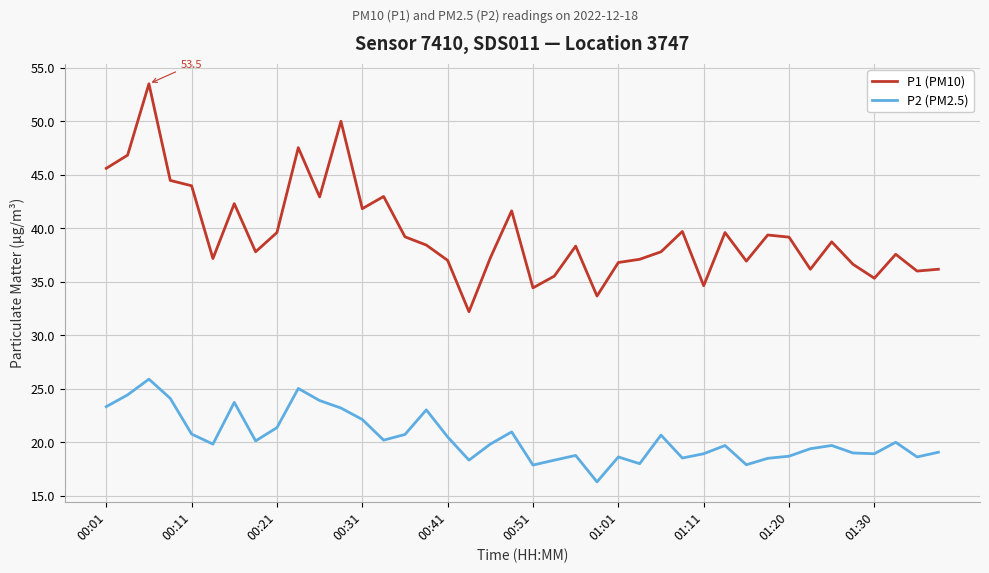

What is the difference between the maximum and minimum values in the P2 (PM2.5) series?

9.6